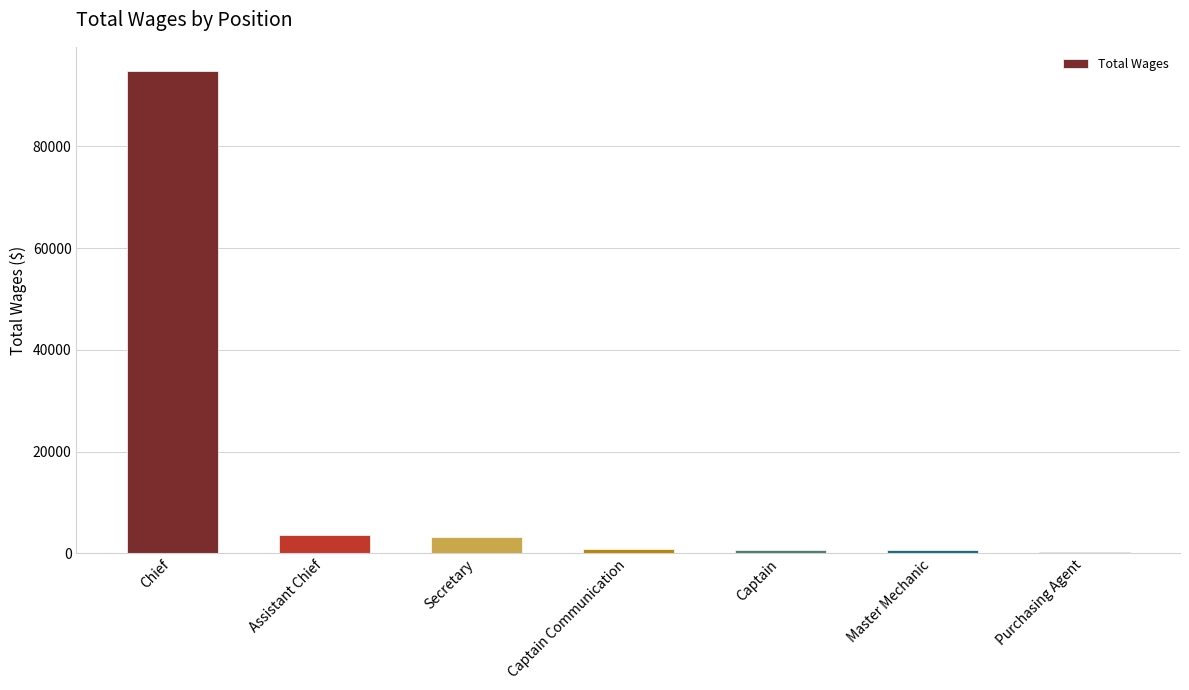

What is the sum of all values?

103990